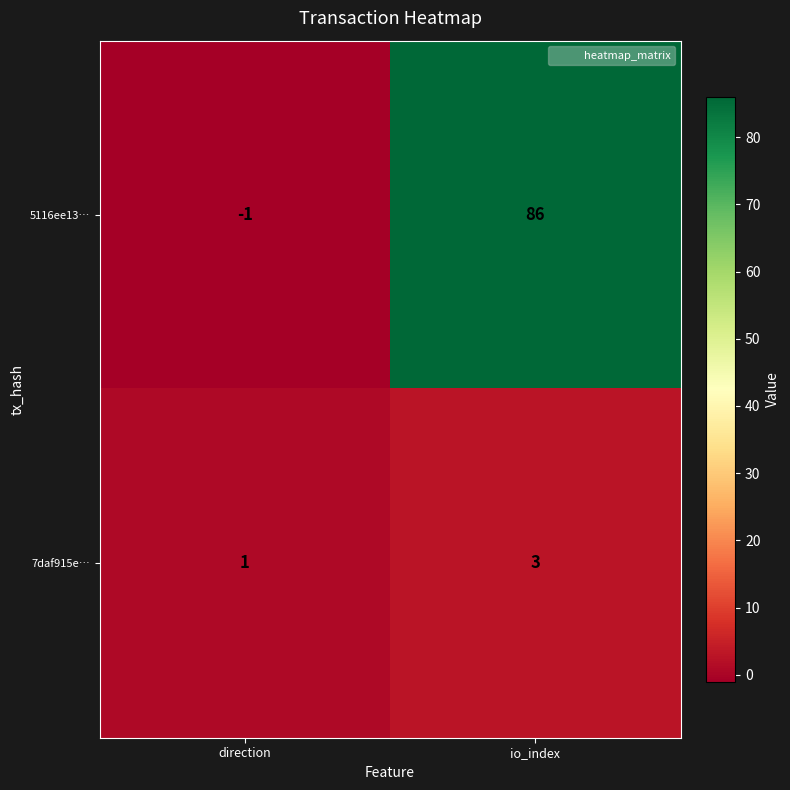

What is the minimum value shown in the chart?

-1